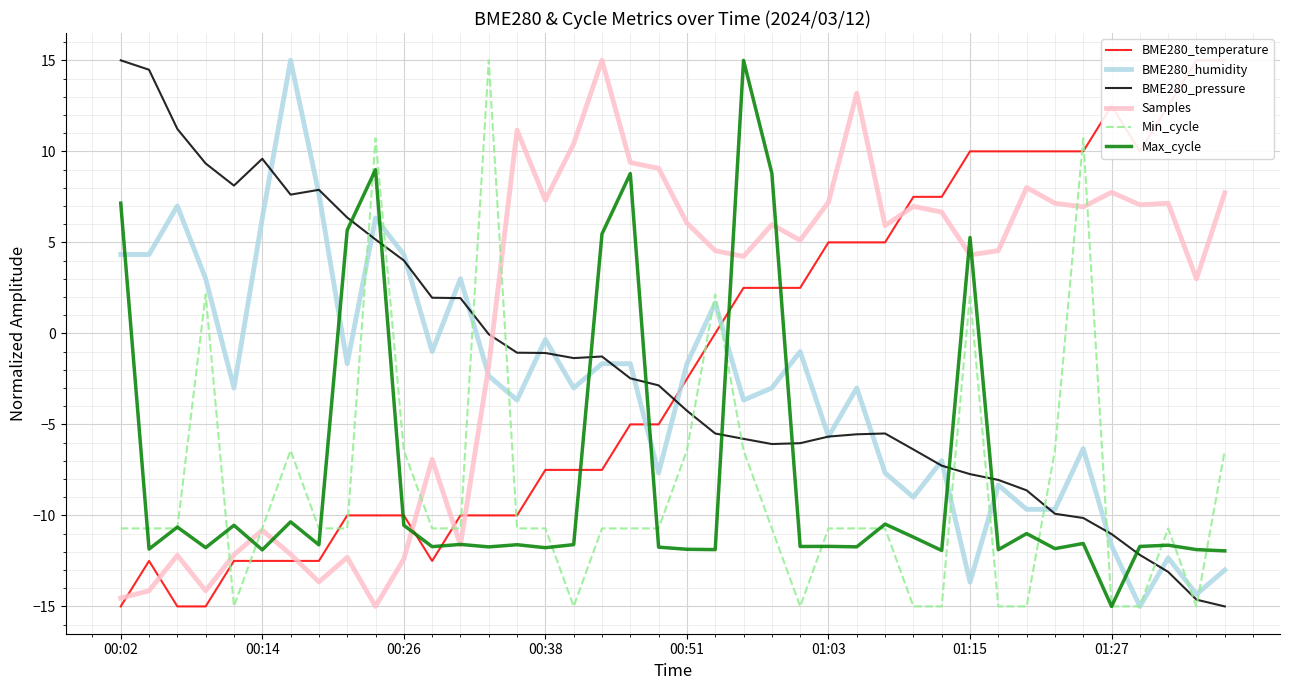

Is it true that BME280_humidity equals -1.9 at 01:03?

False